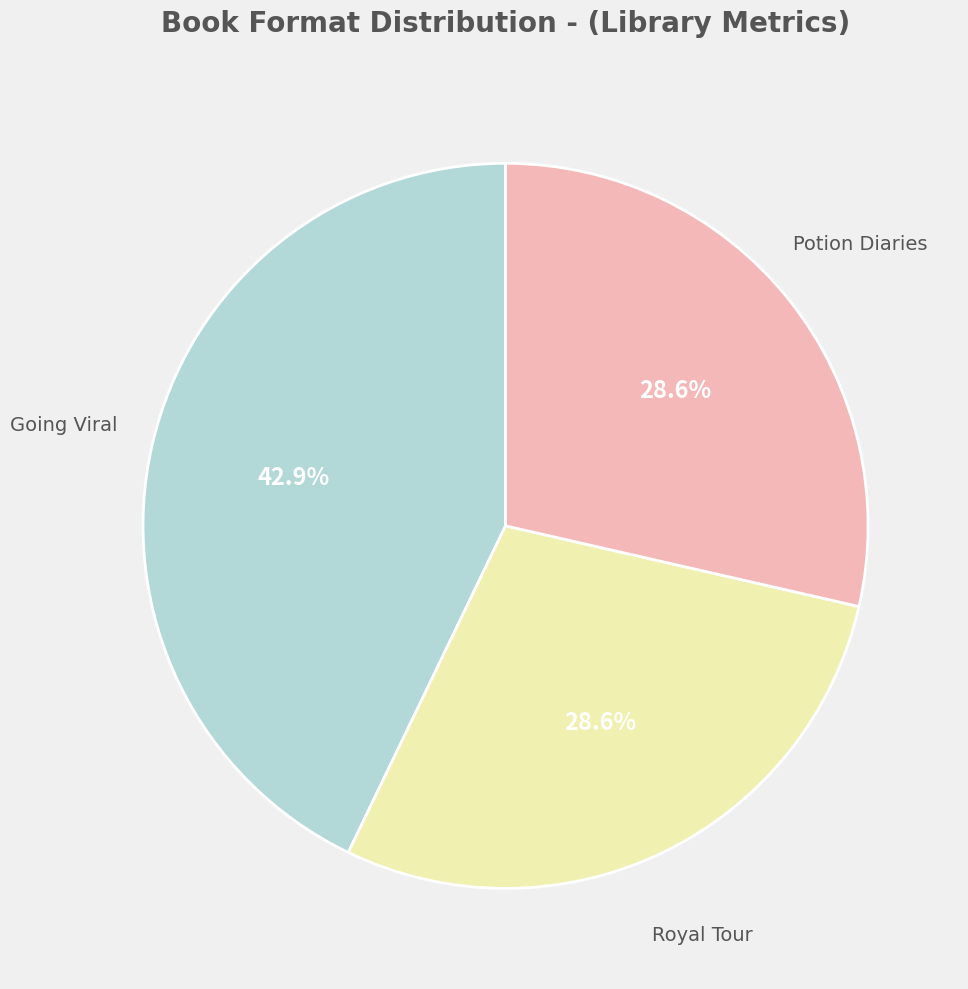

How many segments does this pie chart have?

3